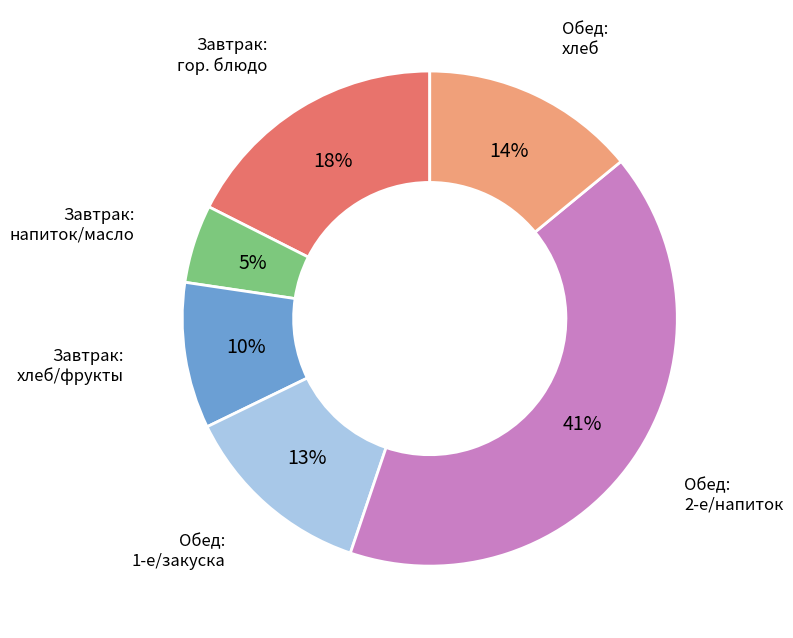

Is there a majority slice in this chart?

No